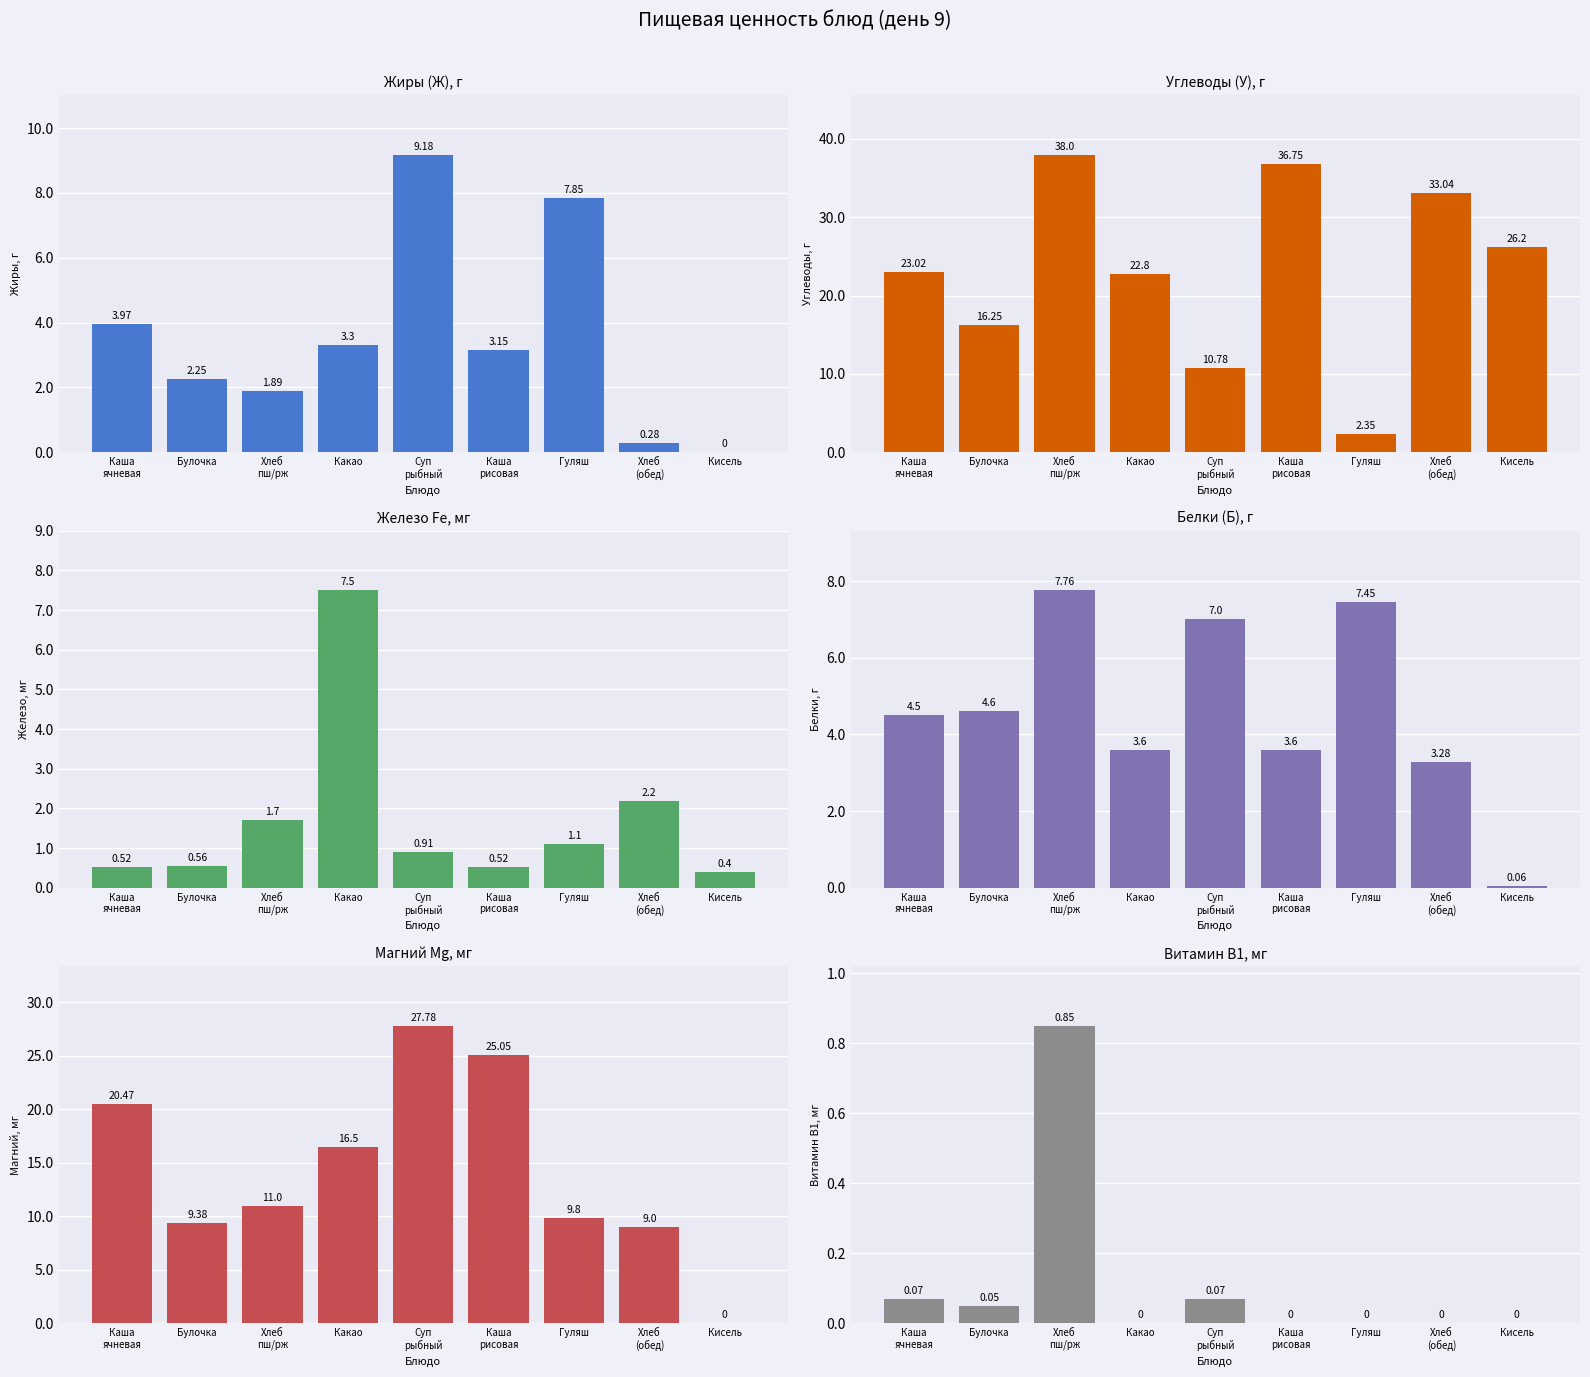

Between Кисель and Булочка, which is larger?

Булочка